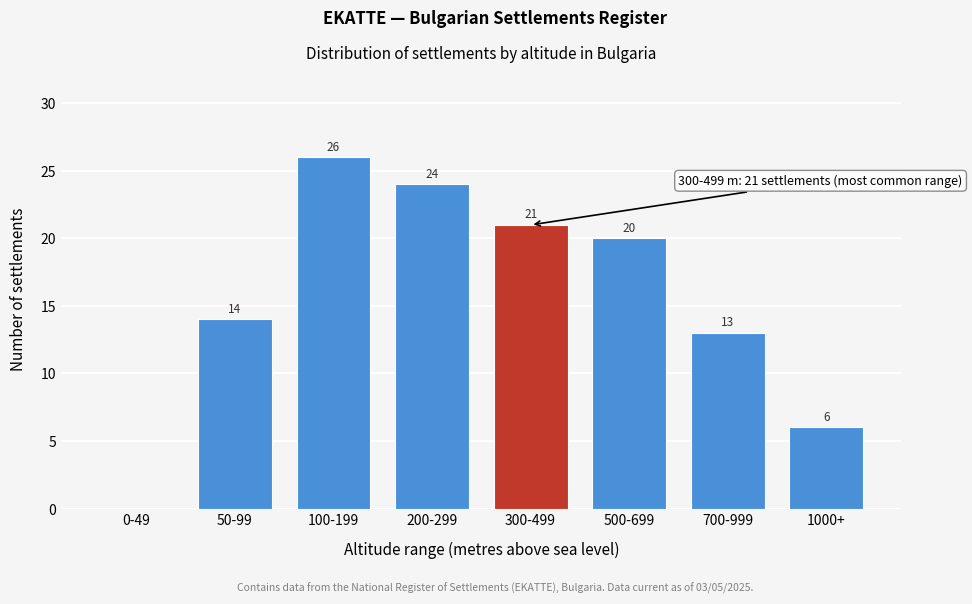

Reading left to right, transcribe all the data shown in this chart.

0-49=0	50-99=14	100-199=26	200-299=24	300-499=21	500-699=20	700-999=13	1000+=6